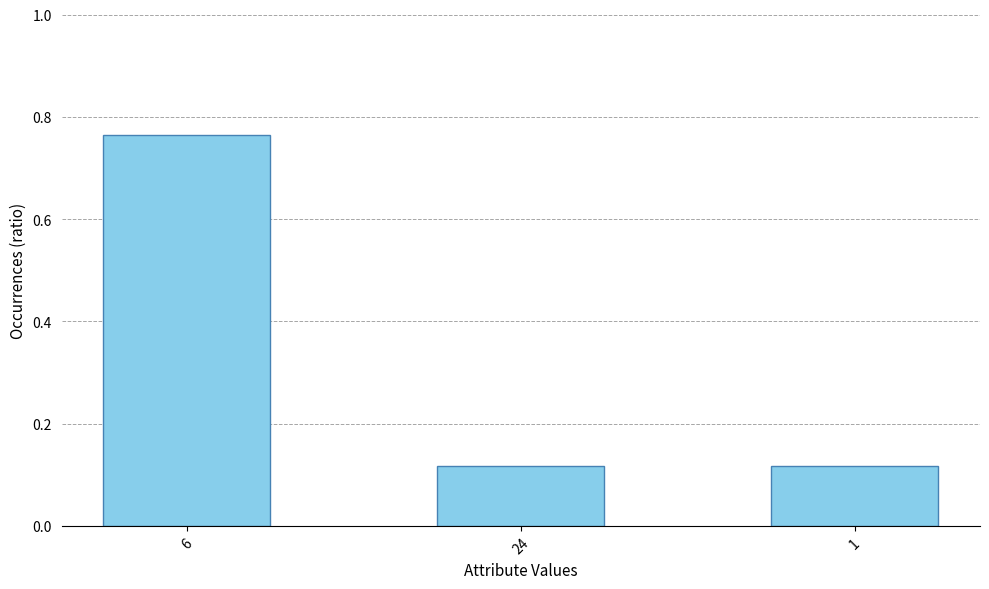

Which has a higher value, 6 or 24?

6